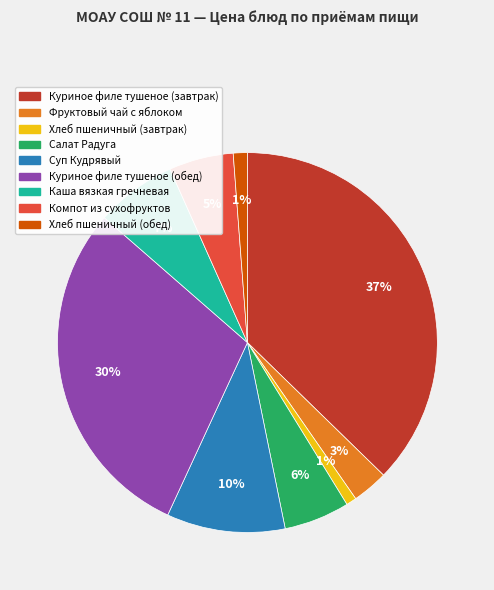

Is it true that Куриное филе тушеное (обед) is 30% of the pie?

True